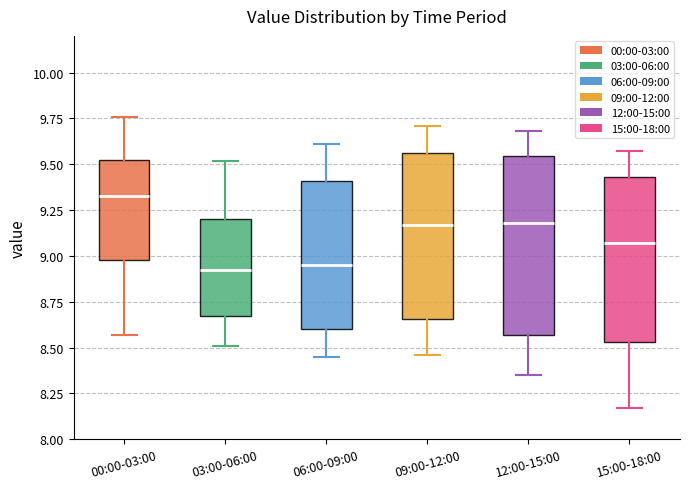

Where does the median line of the box for 00:00-03:00 sit on the y-axis? The values are not printed on the chart, so give them approximately, as read against the axis.

9.35